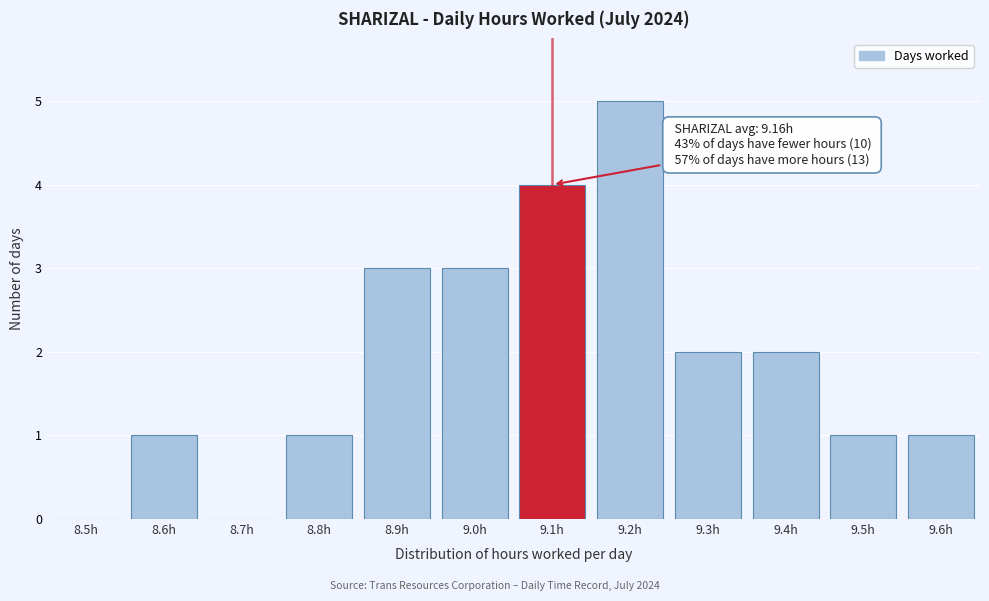

Reading left to right, transcribe all the data shown in this chart.

8.5h=0	8.6h=1	8.7h=0	8.8h=1	8.9h=3	9.0h=3	9.1h=4	9.2h=5	9.3h=2	9.4h=2	9.5h=1	9.6h=1